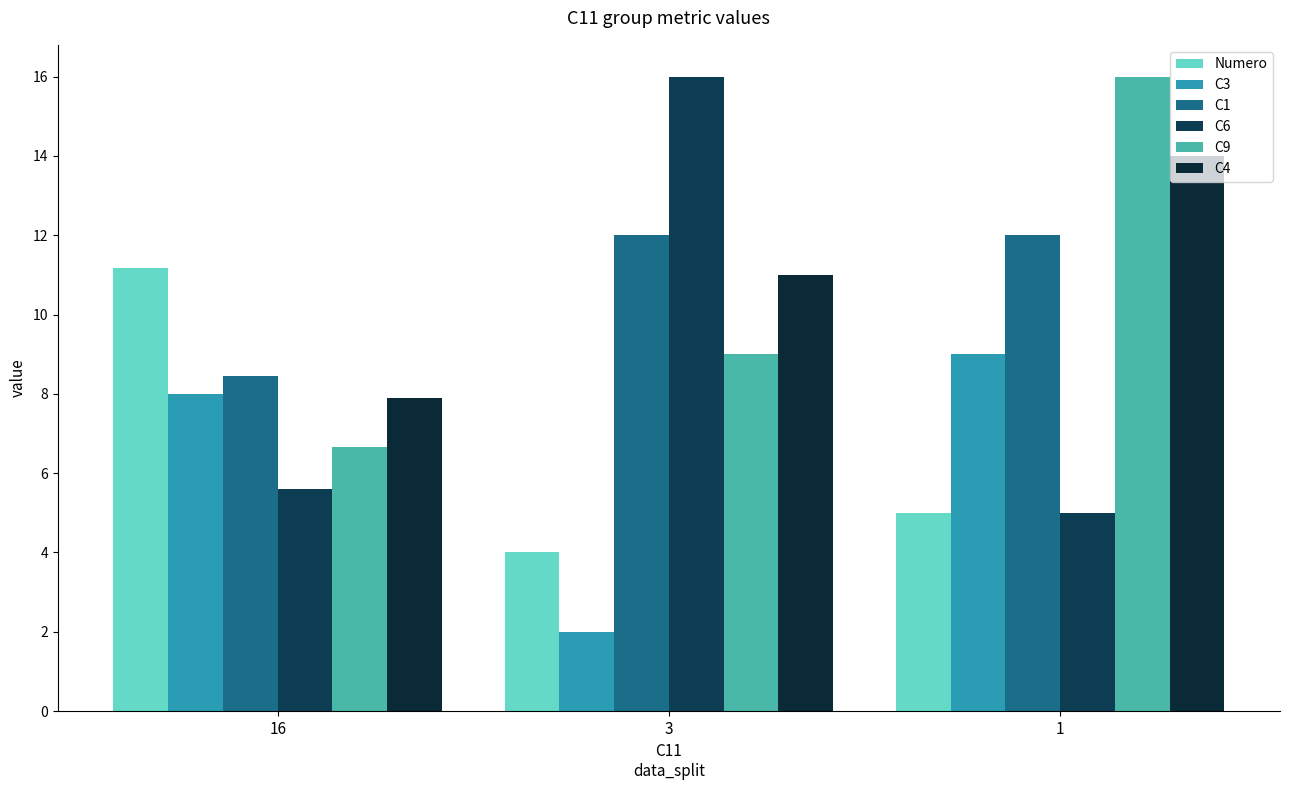

Which label corresponds to the smallest value in the chart?

3